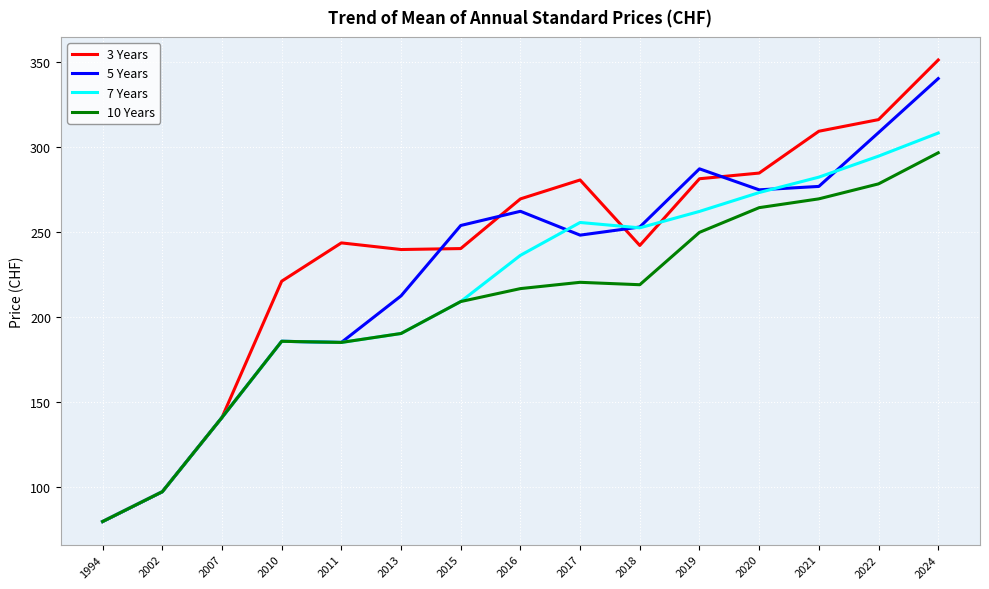

The value of 7 Years at 2021 is 282.2. True or false?

True